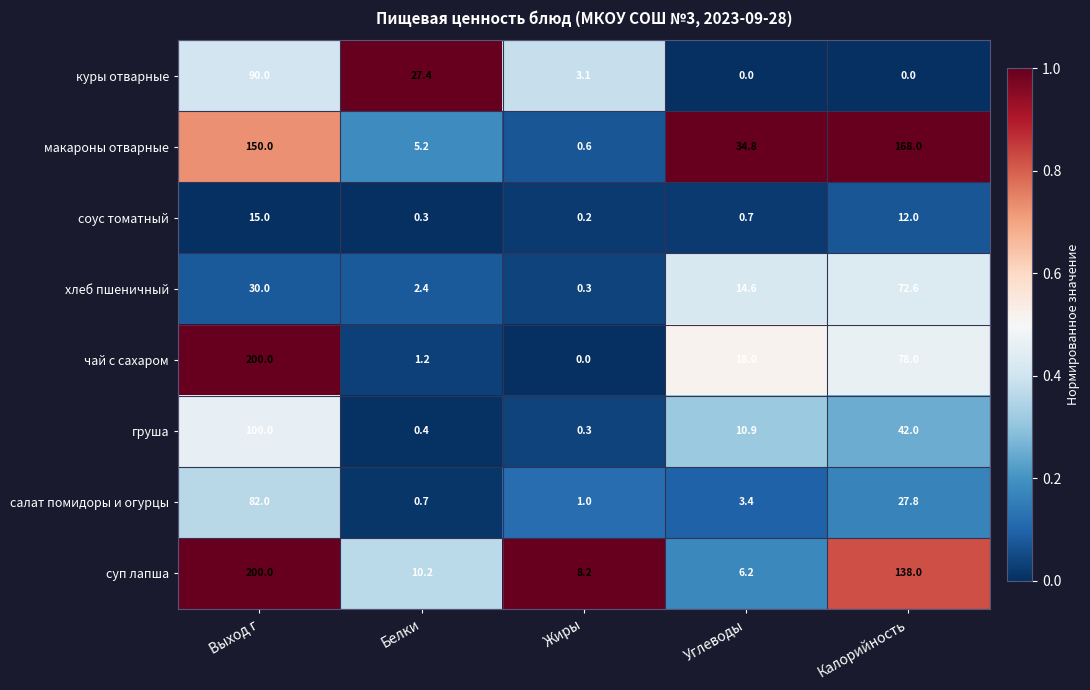

Which category has the highest value in the суп лапша series?

Выход г